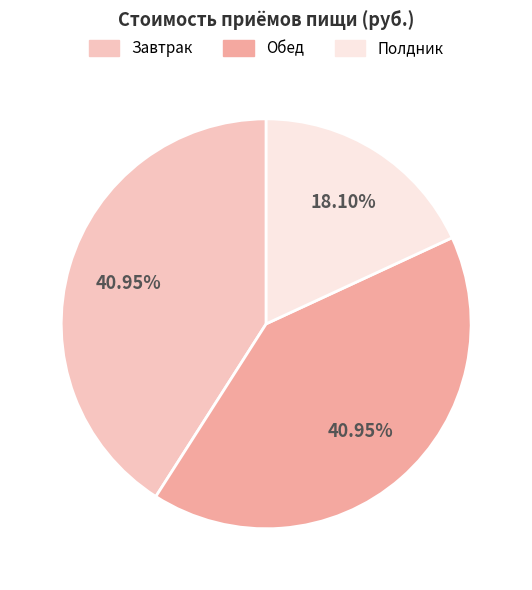

To the nearest percent, what is the combined percentage of Полдник and Завтрак?

59%